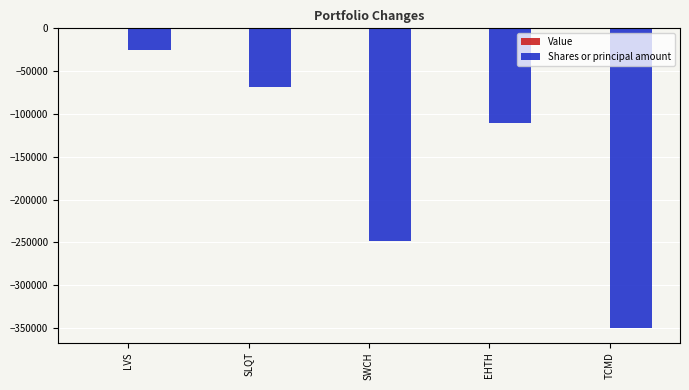

What is the change in value from LVS to TCMD?

-324546